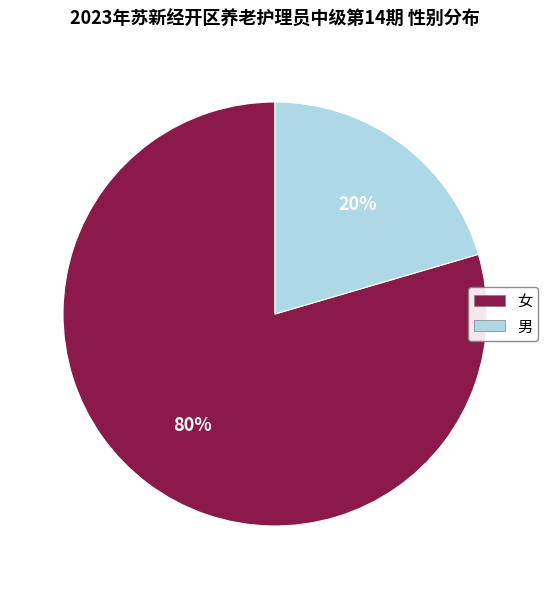

Between 女 and 男, which is larger?

女